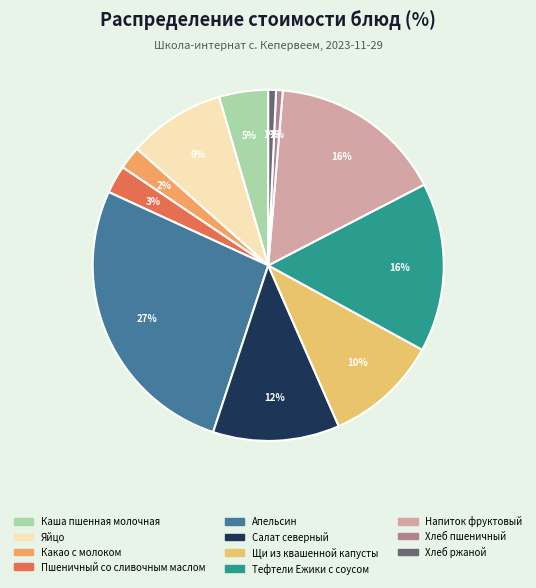

What portion of the pie excludes Яйцо?

91.1%